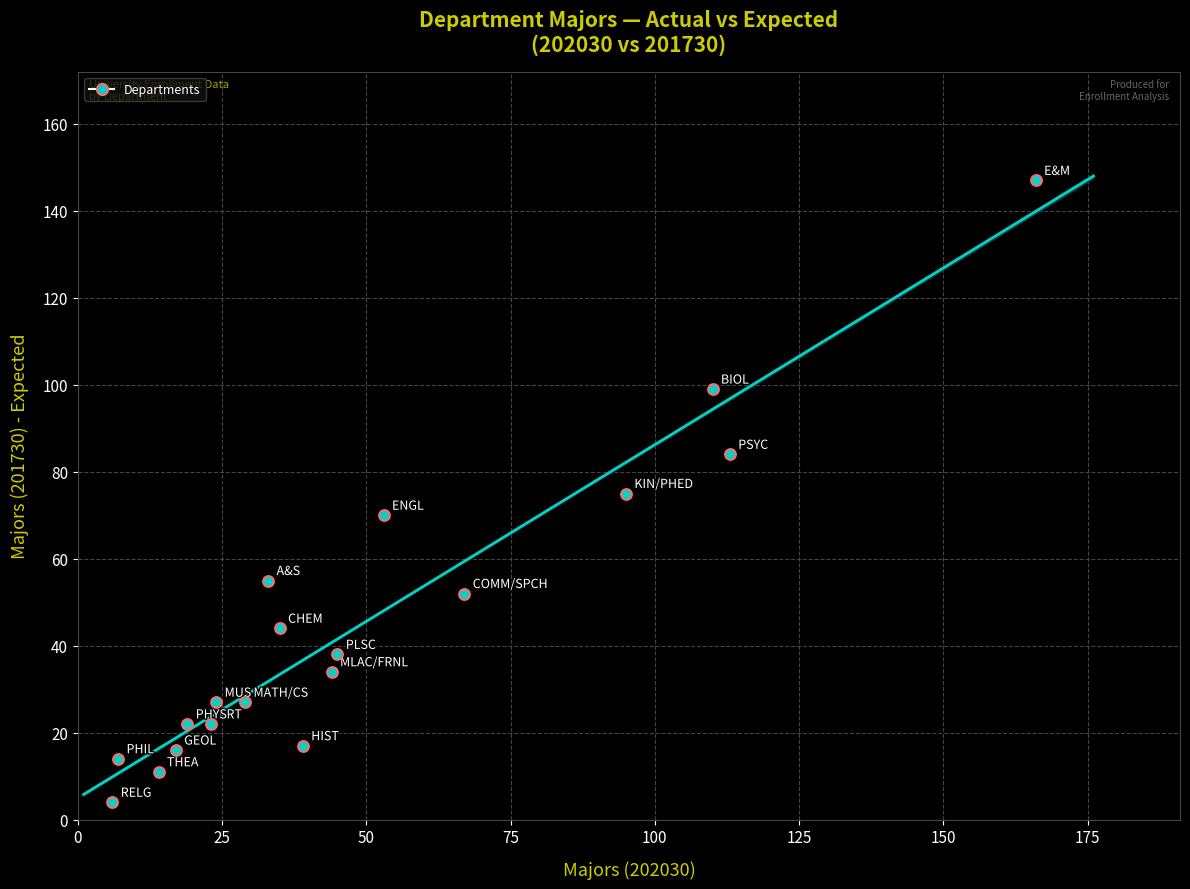

What is the range of X values (max minus min)?

160